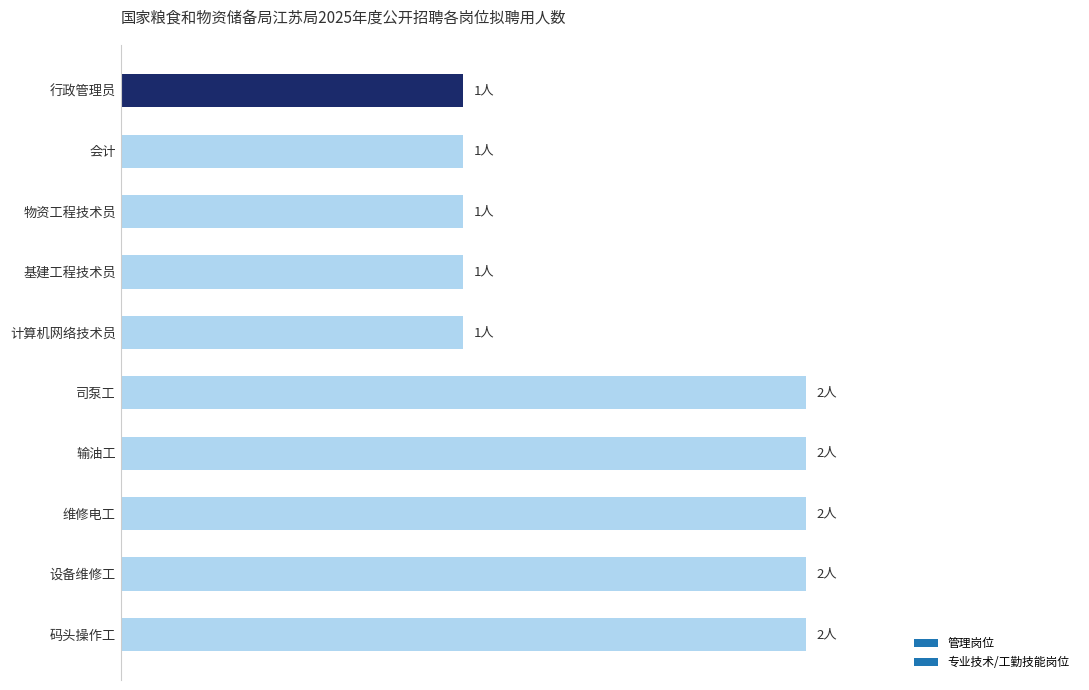

How many distinct data groups are displayed?

1